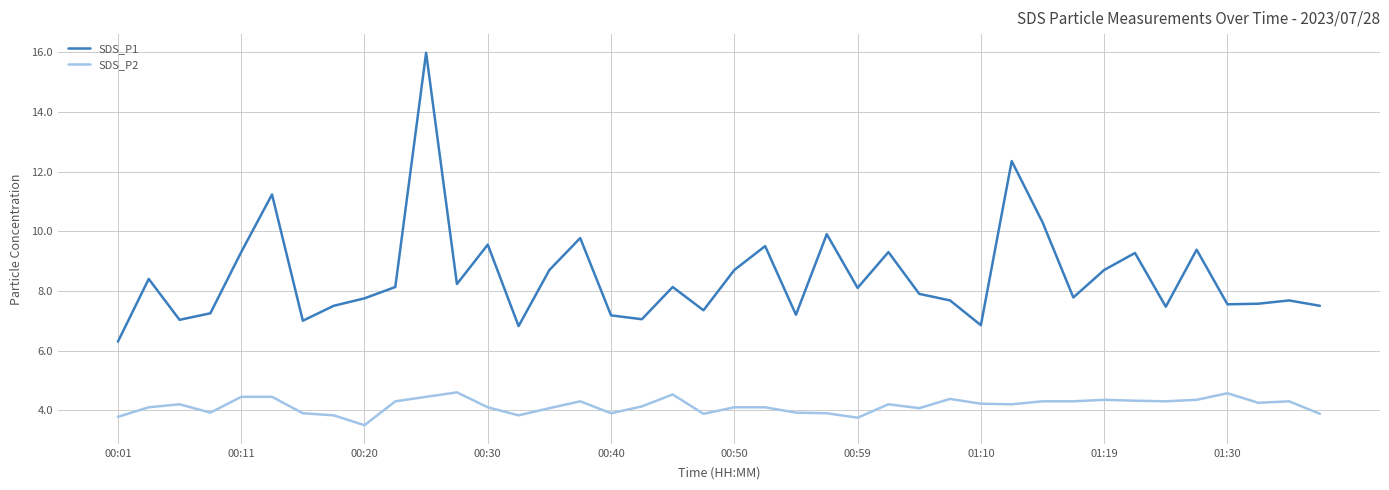

What is the difference between the maximum and minimum values in the SDS_P2 series?

1.1